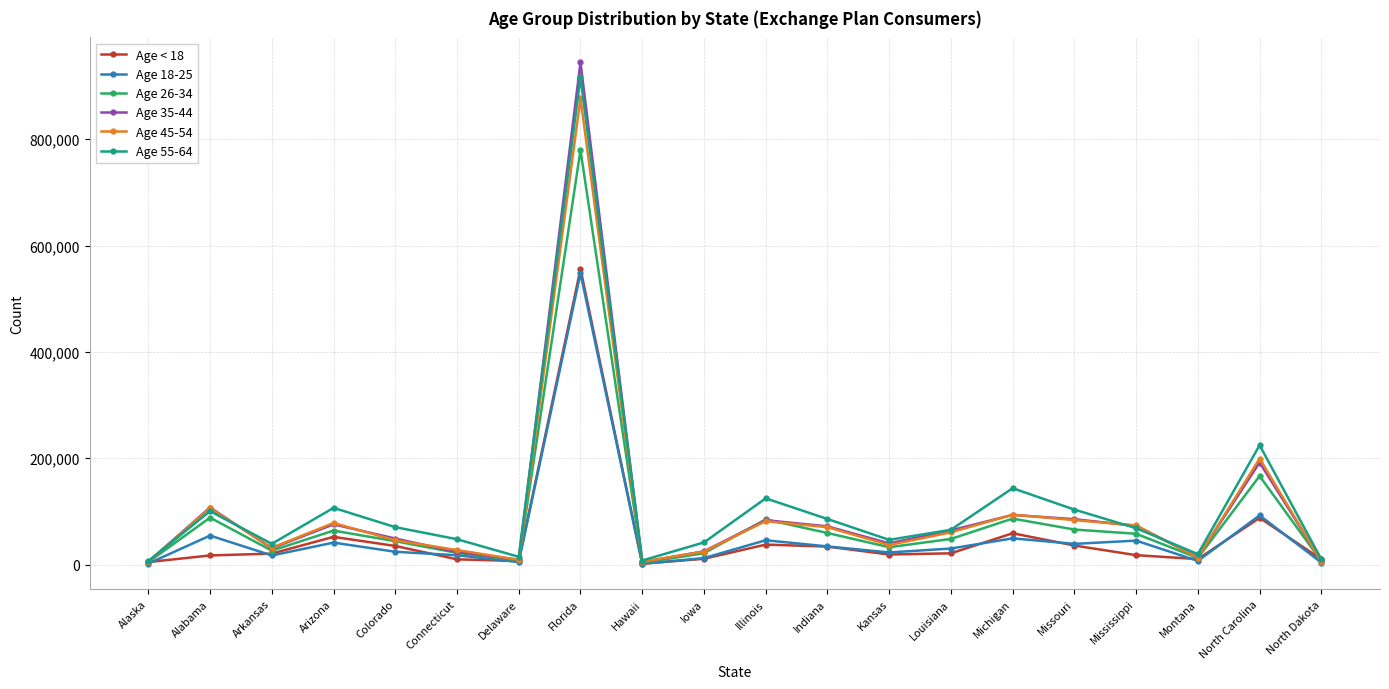

True or false: Age 18-25 has a value of 9998 at Illinois.

False